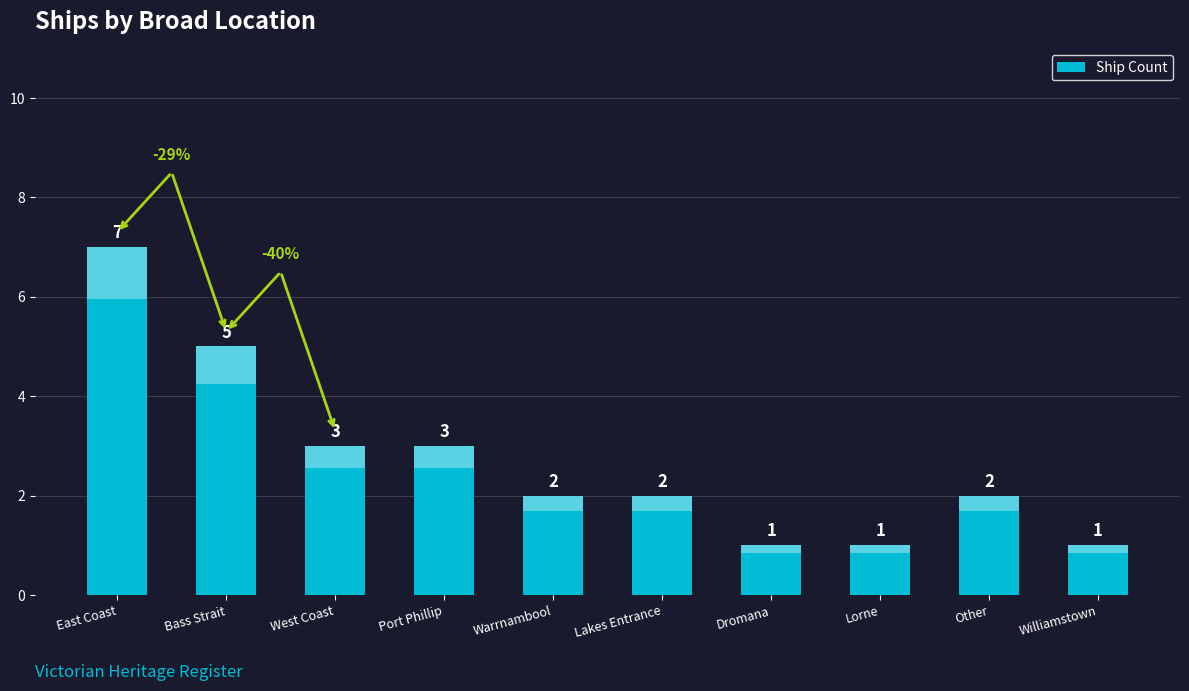

What is the difference between the maximum and second lowest values?

6